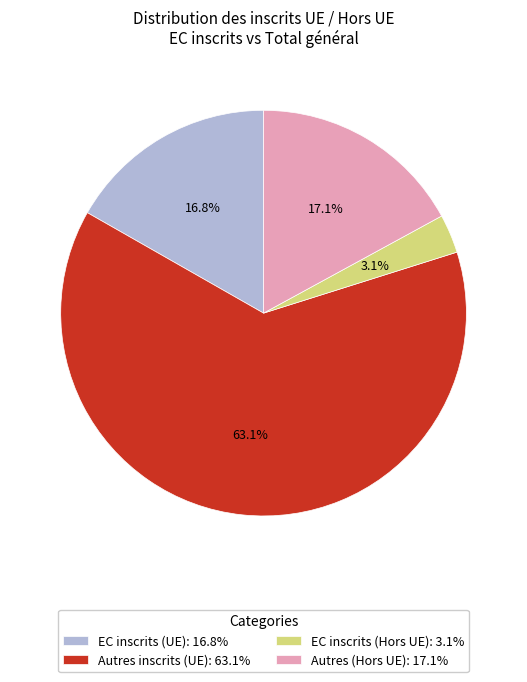

Which slice is the largest?

Autres inscrits (UE): 63.1%